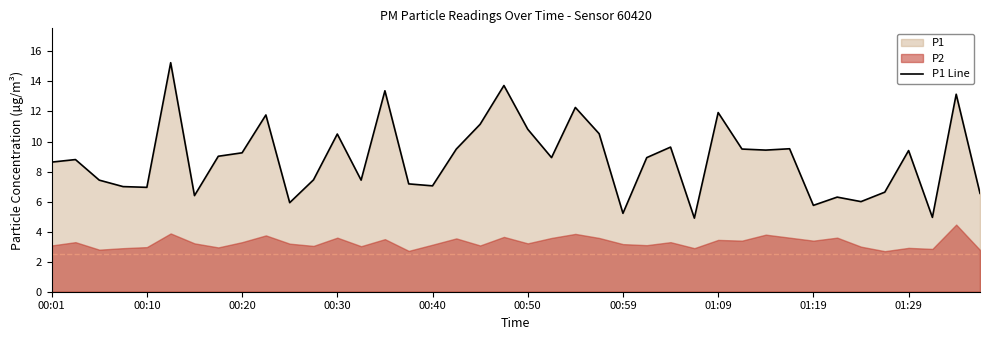

Where does the P1 Line series first go above 8?

00:01